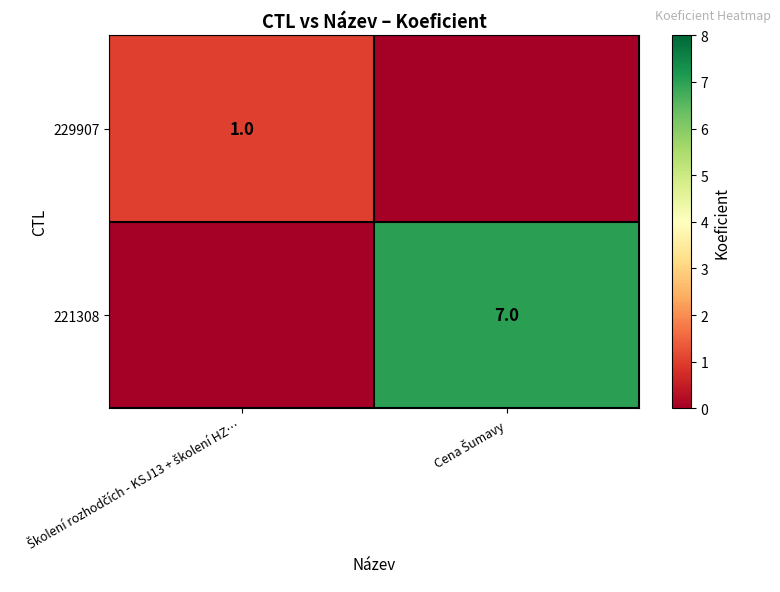

What is the difference between the maximum and minimum values in the 221308 series?

7